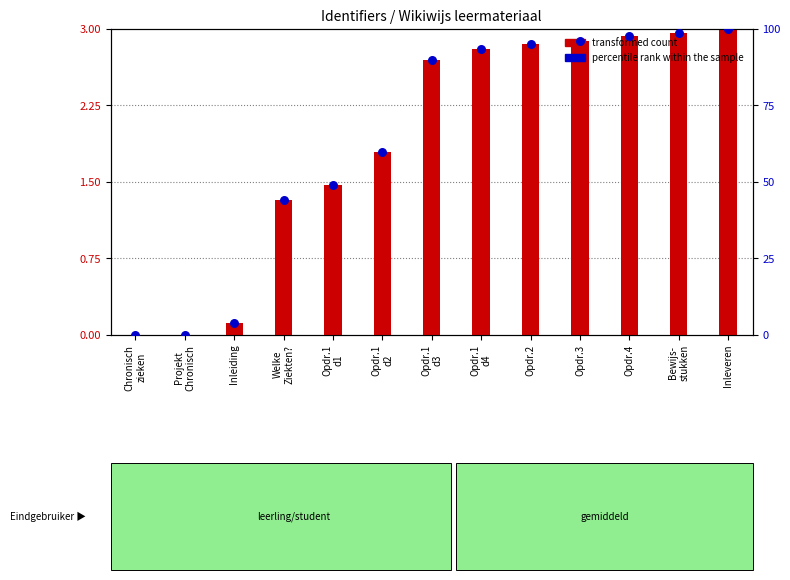

At which category is the sum across all series the highest?

Inleveren